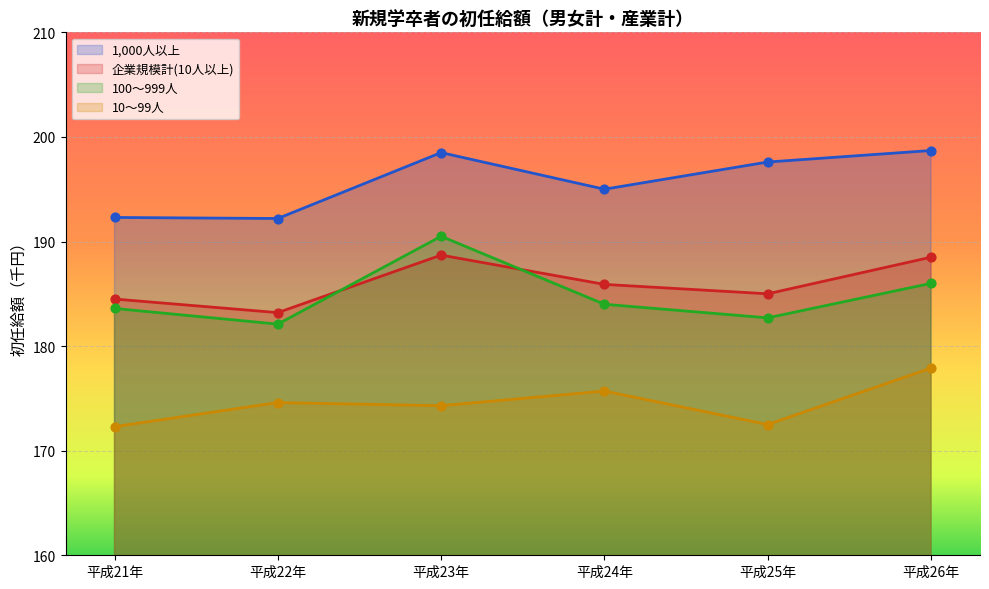

What are all the series names shown in the legend?

1,000人以上, 企業規模計(10人以上), 100～999人, 10～99人